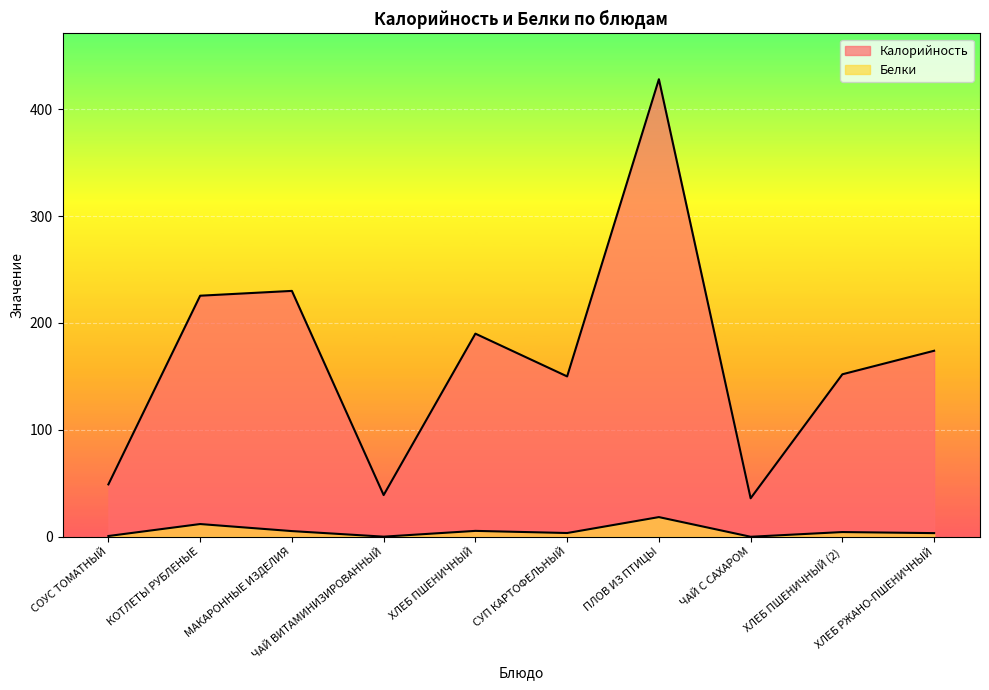

At which label does Белки first exceed 4?

КОТЛЕТЫ РУБЛЕНЫЕ